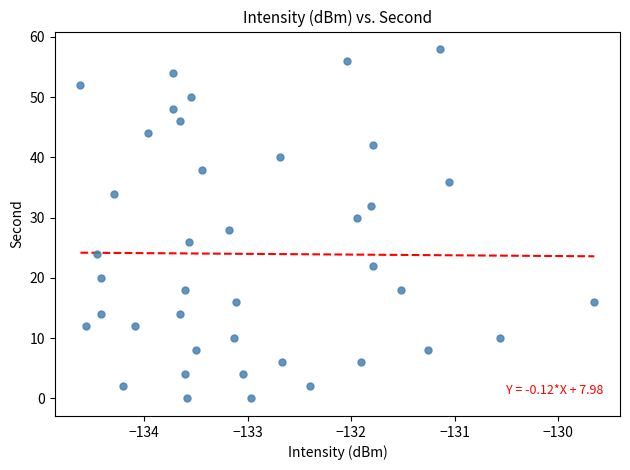

What is the range of Y values (max minus min)?

58